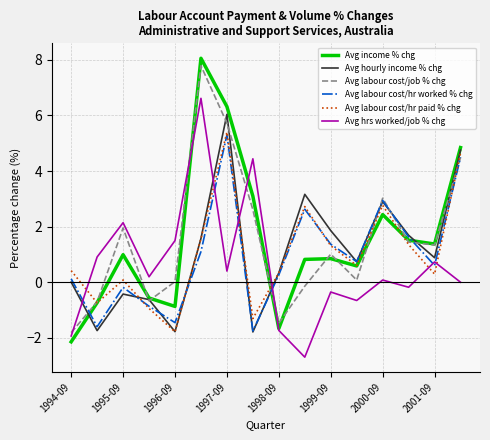

What is the minimum value for Avg income % chg?

-2.1